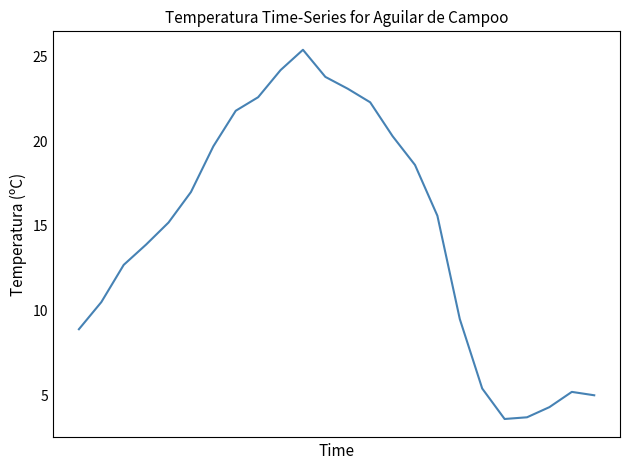

What is the minimum value shown in the chart?

3.6